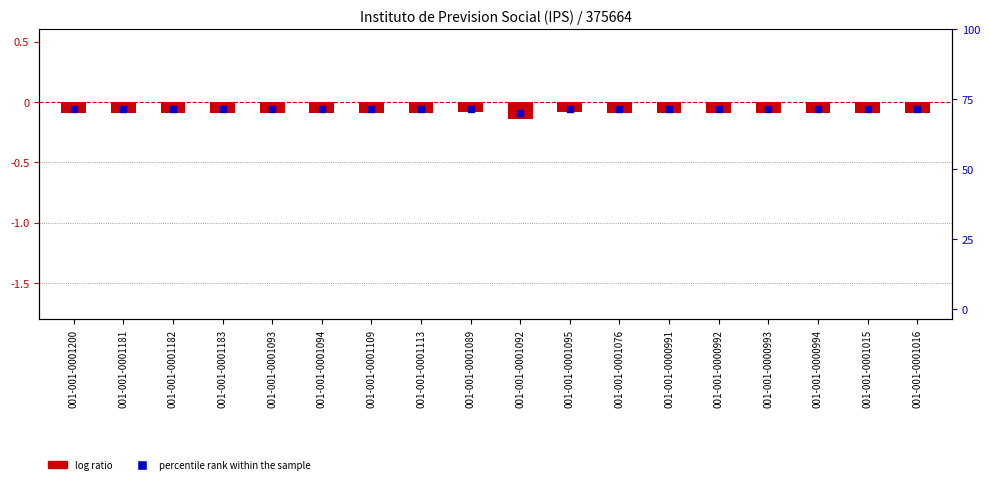

Which series reaches the minimum Y coordinate?

log ratio